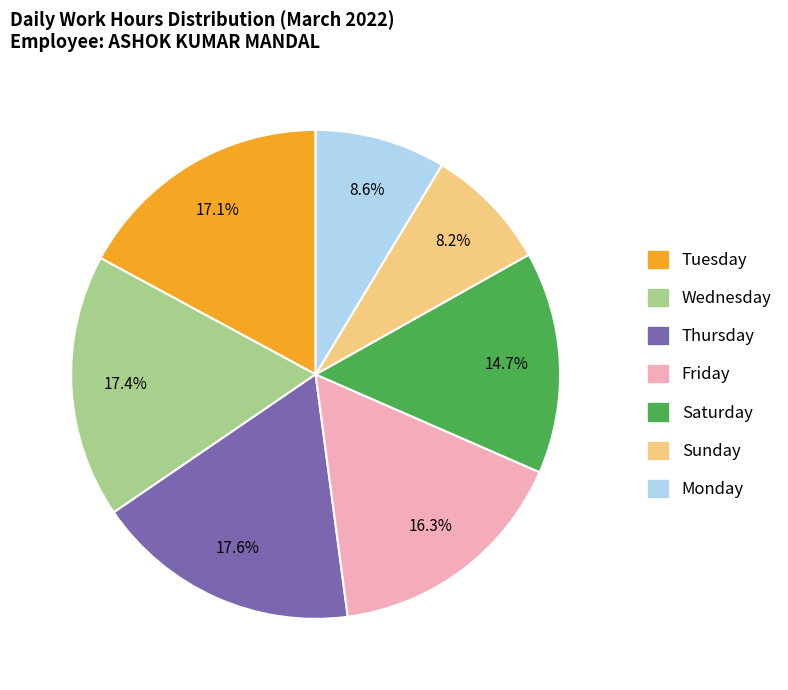

Is there a majority slice in this chart?

No